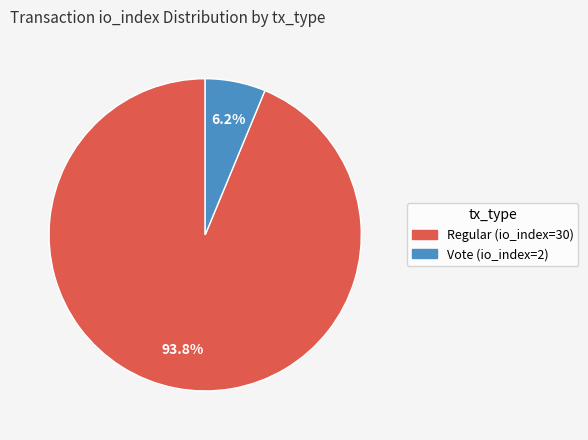

Combined, do Regular (io_index=30) and Vote (io_index=2) account for over 50%?

Yes